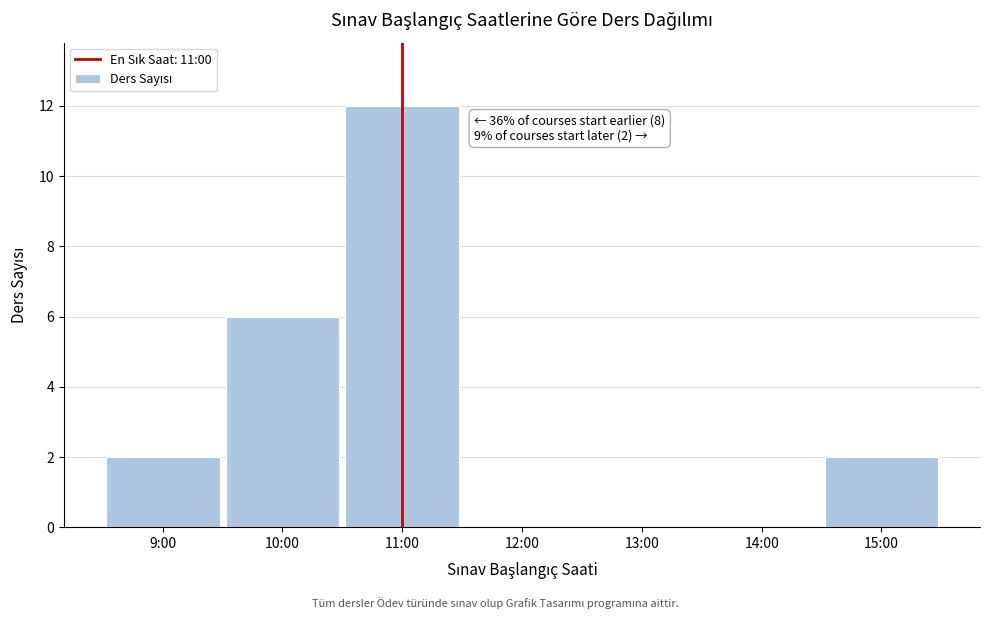

Reading left to right, what are all the values shown in this chart?

9:00=2	10:00=6	11:00=12	12:00=0	13:00=0	14:00=0	15:00=2